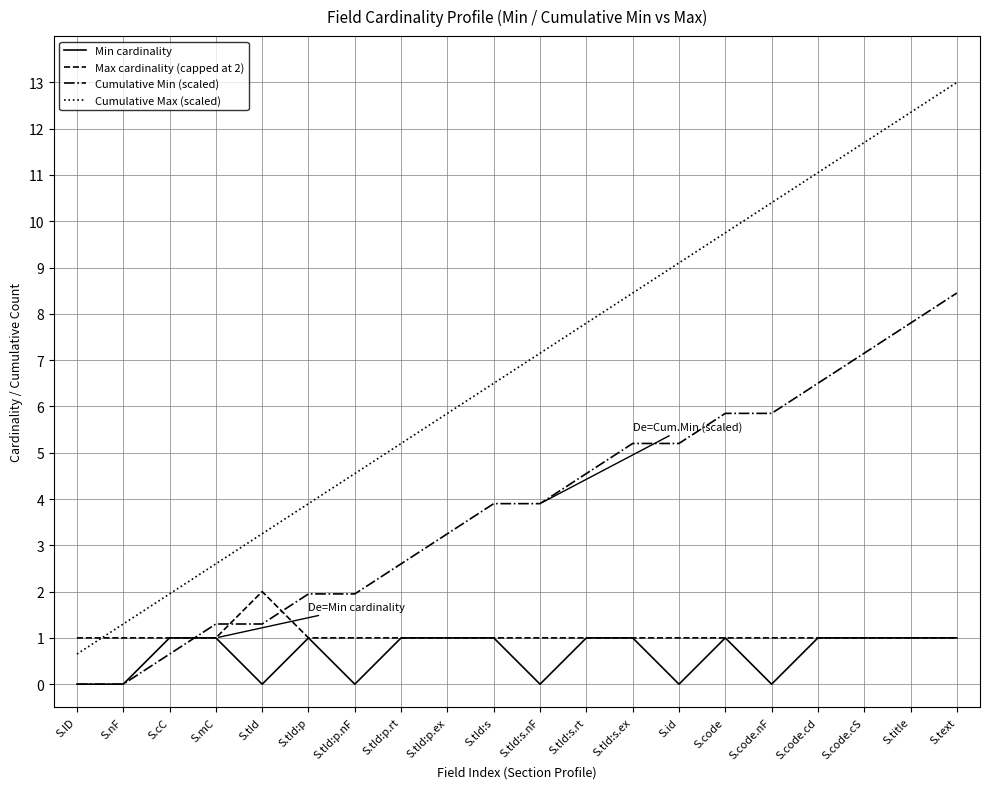

How many values in the Cumulative Max (scaled) series are below 7?

10